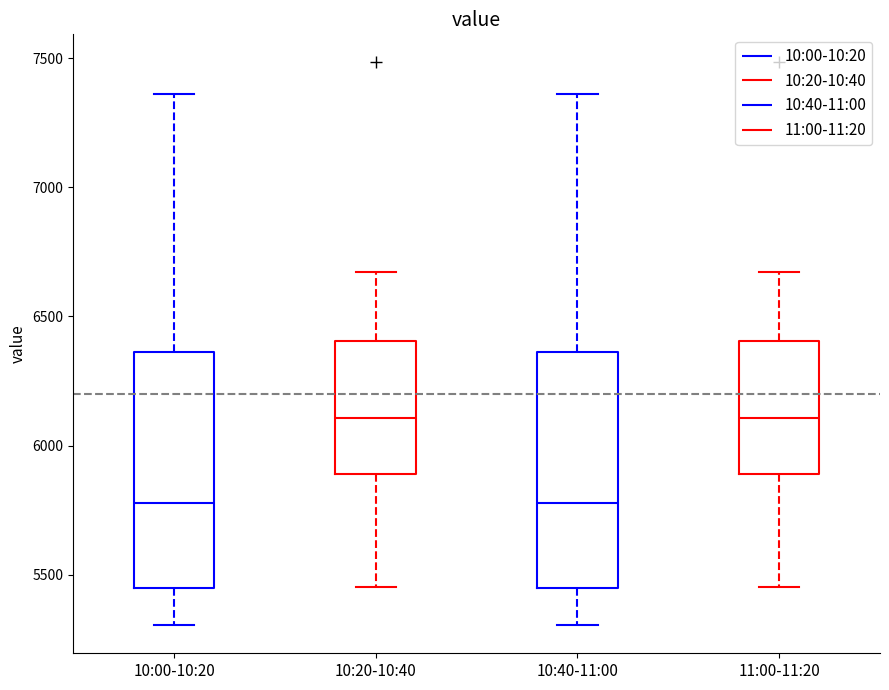

Where is the upper edge of the box for 10:40-11:00 on the y-axis? The values are not printed on the chart, so give them approximately, as read against the axis.

6350